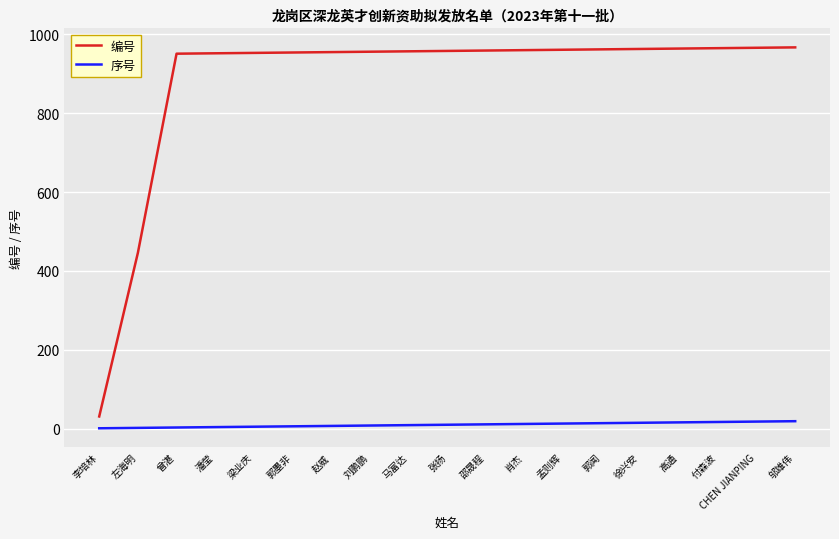

Which series has the largest total across all categories?

编号